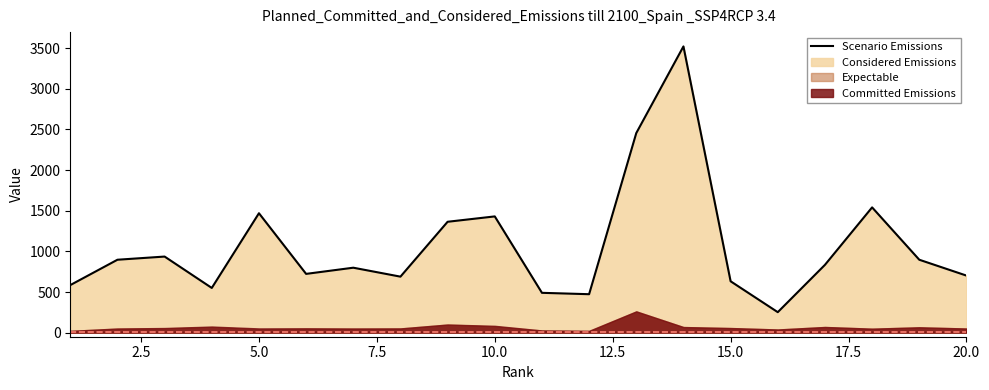

What is the greatest value displayed?

3521